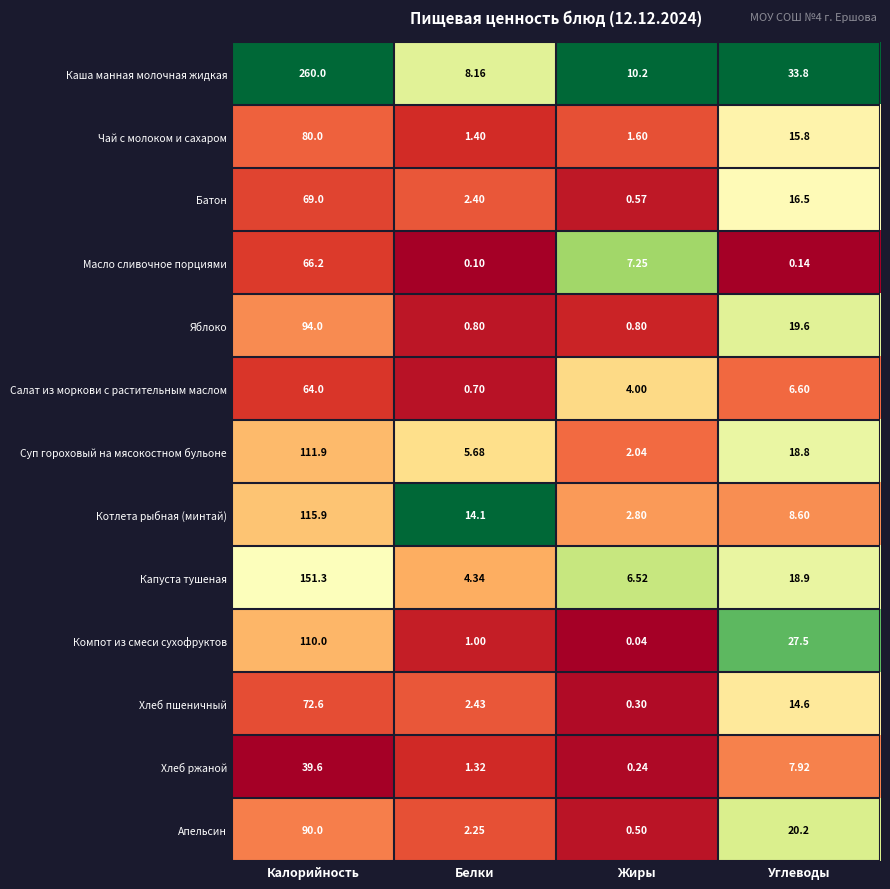

Where does the Хлеб ржаной series first go above 7?

Калорийность